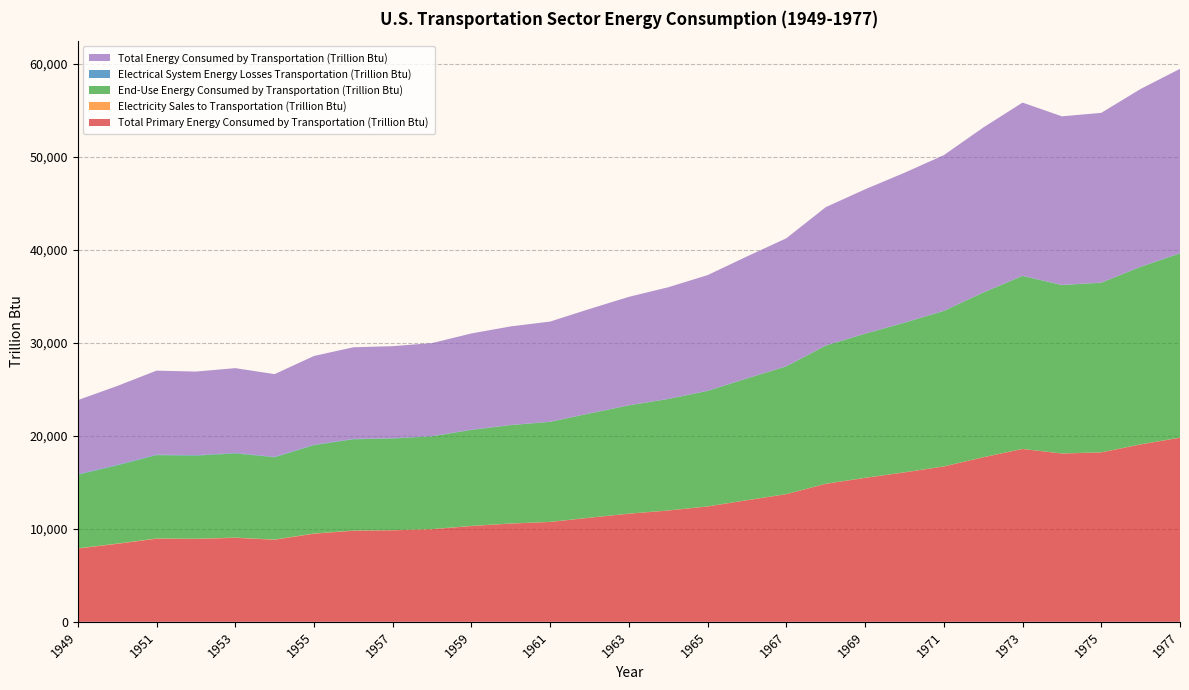

Reading right to left, list all the values displayed in this chart.

Total Primary Energy Consumed by Transportation (Trillion Btu): 1977=19786.3	1976=19066.7	1975=18210.5	1974=18087.2	1973=18577.3	1972=17682.2	1971=16694.4	1970=16061.9	1969=15471.3	1968=14831.3	1967=13718.2	1966=13067.6	1965=12398.7	1964=11963.3	1963=11620.1	1962=11184.9	1961=10733.8	1960=10559.6	1959=10297.6	1958=9952.0	1957=9836.7	1956=9790.3	1955=9474.4	1954=8822.6	1953=9030.1	1952=8906.9	1951=8933.5	1950=8383.4	1949=7879.5
Electricity Sales to Transportation (Trillion Btu): 1977=10.4	1976=10.1	1975=10.1	1974=9.7	1973=10.5	1972=10.4	1971=10.5	1970=10.6	1969=10.4	1968=10.2	1967=10.0	1966=9.6	1965=10.0	1964=10.0	1963=10.0	1962=10.2	1961=10.3	1960=10.5	1959=14.4	1958=14.5	1957=16.2	1956=18.5	1955=19.9	1954=20.0	1953=21.9	1952=21.8	1951=24.1	1950=23.2	1949=22.1
End-Use Energy Consumed by Transportation (Trillion Btu): 1977=19796.7	1976=19076.8	1975=18220.7	1974=18097.0	1973=18587.8	1972=17692.6	1971=16704.9	1970=16072.6	1969=15481.7	1968=14841.5	1967=13728.3	1966=13077.2	1965=12408.7	1964=11973.3	1963=11630.0	1962=11195.1	1961=10744.1	1960=10570.1	1959=10312.1	1958=9966.5	1957=9852.9	1956=9808.9	1955=9494.3	1954=8842.6	1953=9052.0	1952=8928.7	1951=8957.6	1950=8406.6	1949=7901.6
Electrical System Energy Losses Transportation (Trillion Btu): 1977=22.5	1976=20.9	1975=20.8	1974=20.0	1973=21.6	1972=21.1	1971=21.3	1970=21.8	1969=20.7	1968=20.5	1967=19.7	1966=19.3	1965=19.6	1964=19.7	1963=19.7	1962=19.8	1961=20.5	1960=21.1	1959=29.7	1958=29.8	1957=34.9	1956=40.7	1955=44.9	1954=47.0	1953=54.9	1952=55.3	1951=62.5	1950=62.1	1949=61.8
Total Energy Consumed by Transportation (Trillion Btu): 1977=19819.2	1976=19097.7	1975=18241.4	1974=18116.9	1973=18609.4	1972=17713.7	1971=16726.2	1970=16094.4	1969=15502.5	1968=14862.0	1967=13748.0	1966=13096.6	1965=12428.3	1964=11993.0	1963=11649.7	1962=11214.9	1961=10764.5	1960=10591.2	1959=10341.8	1958=9996.3	1957=9887.8	1956=9849.6	1955=9539.2	1954=8889.6	1953=9106.9	1952=8984.0	1951=9020.1	1950=8468.7	1949=7963.5